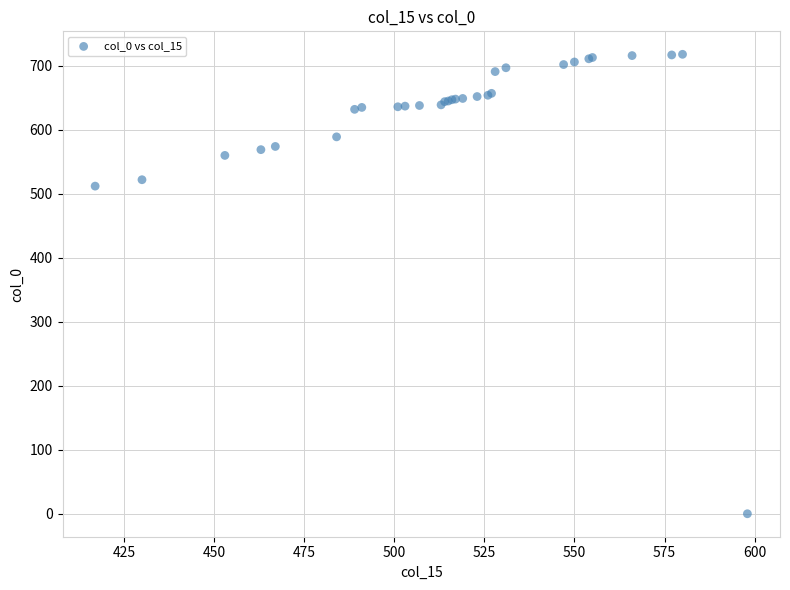

What Y value in the scatter plot is closest to 359?

512